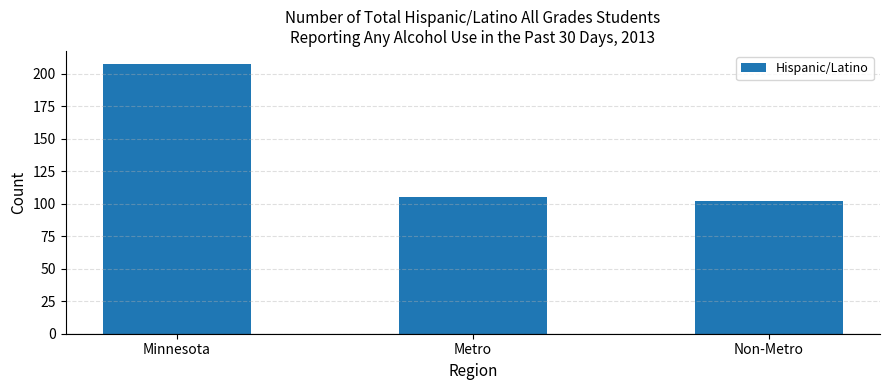

What is the sum of the values at Metro and Minnesota?

312